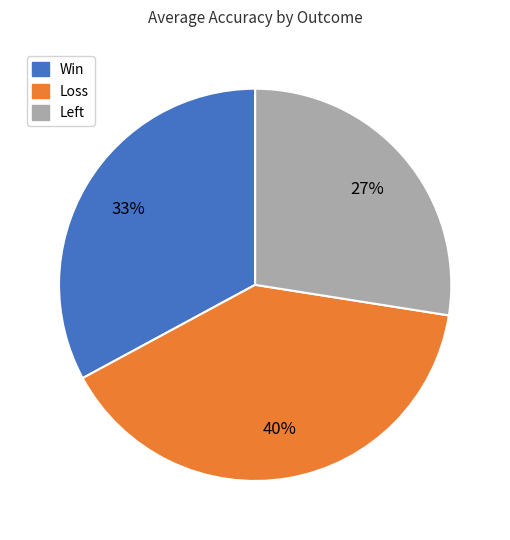

Is there a majority slice in this chart?

No